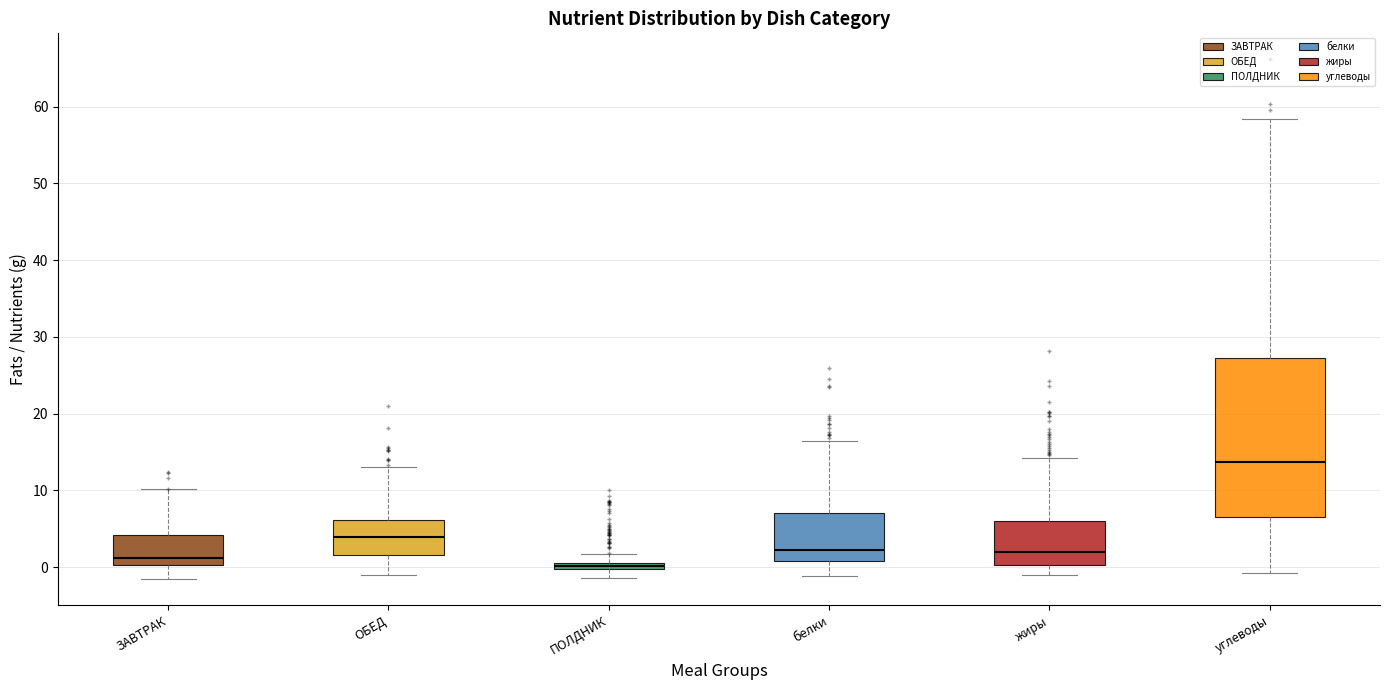

Comparing the boxes themselves (not the whiskers), which one is the tallest?

углеводы